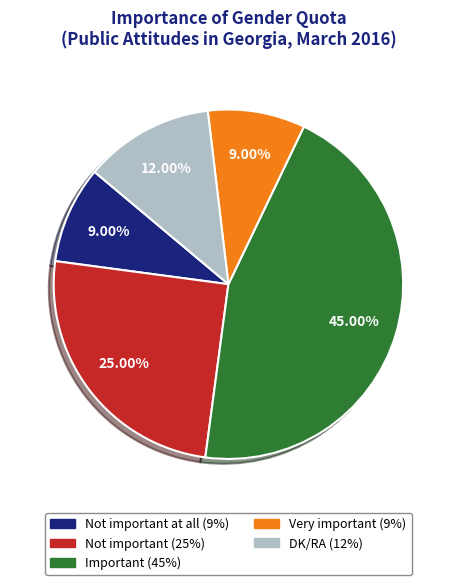

Is there any slice that represents more than half of the pie?

No